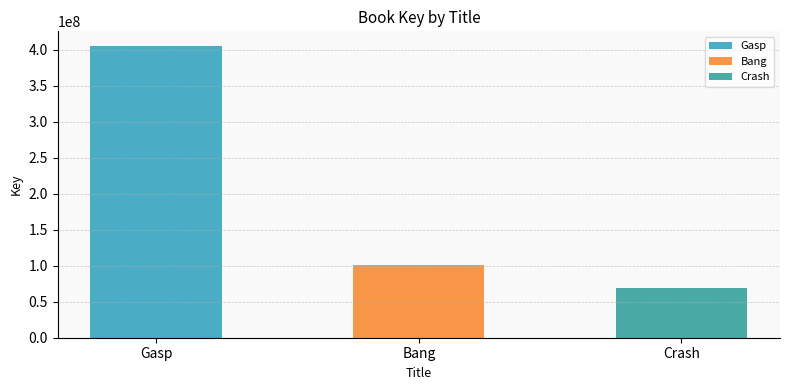

What is the difference between the maximum and second lowest values?

304840624